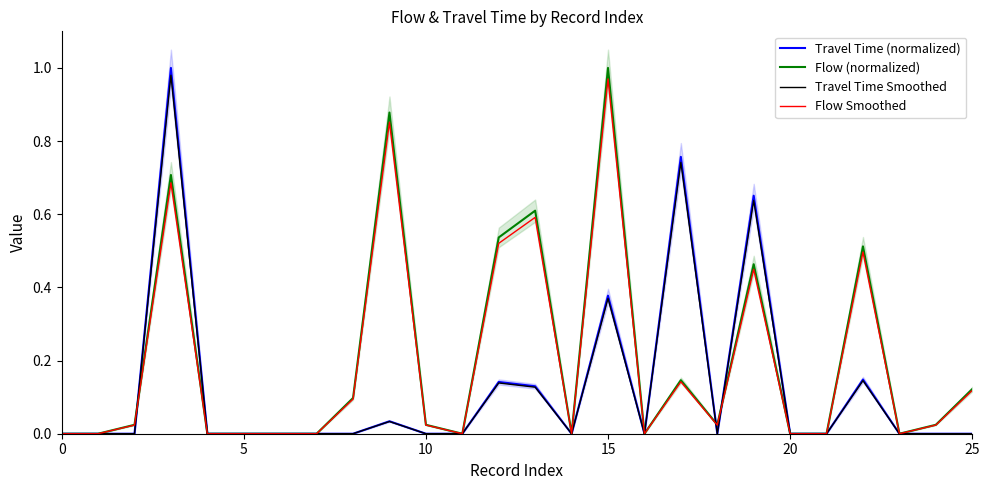

How many data points in Flow (normalized) are above 0?

14